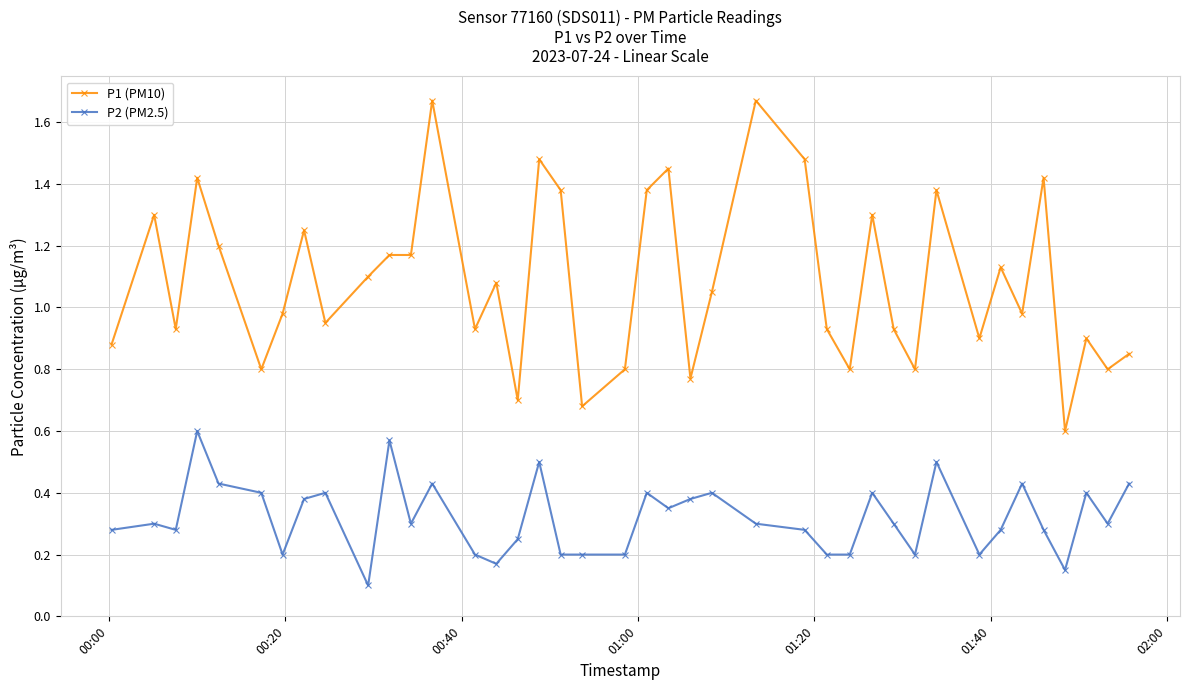

Which series has the largest total across all categories?

P1 (PM10)